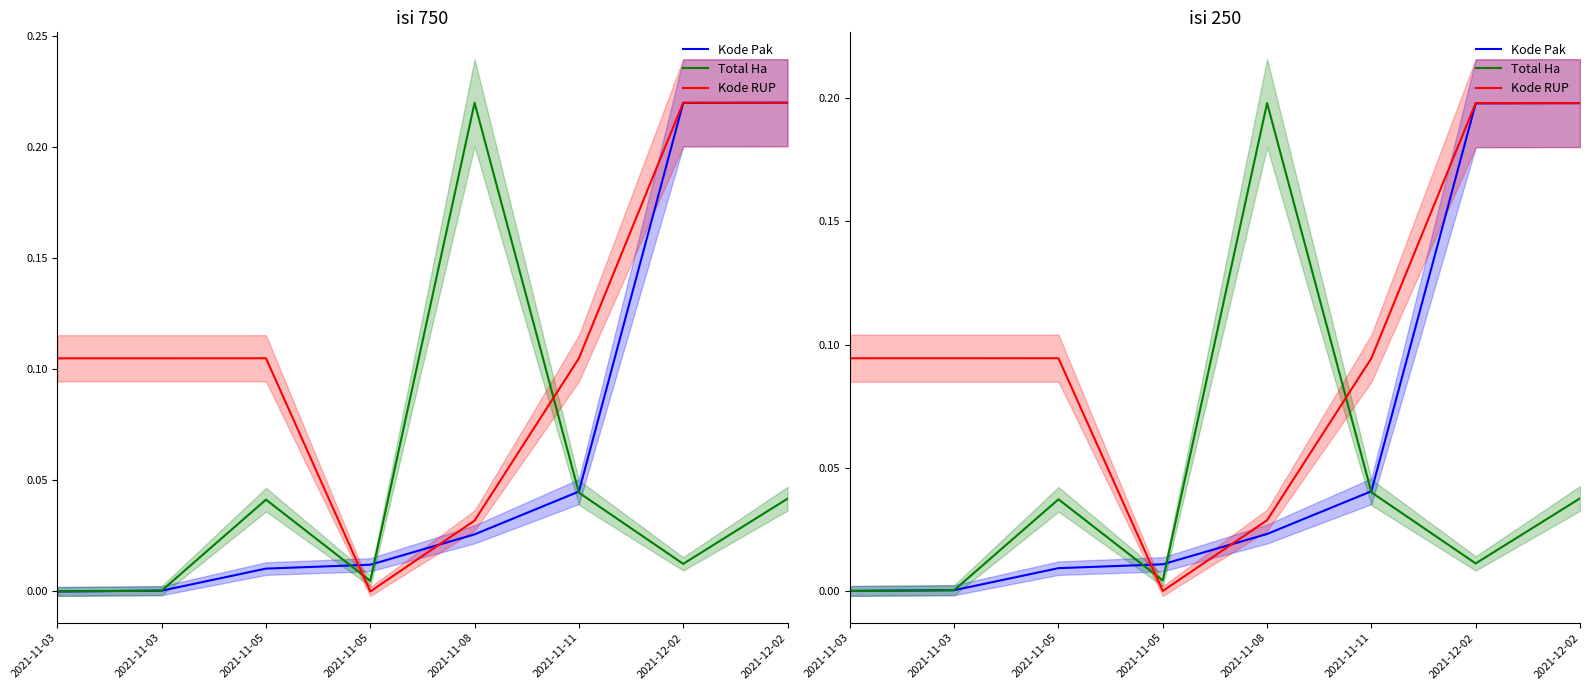

What is the maximum value for Kode RUP?

0.2